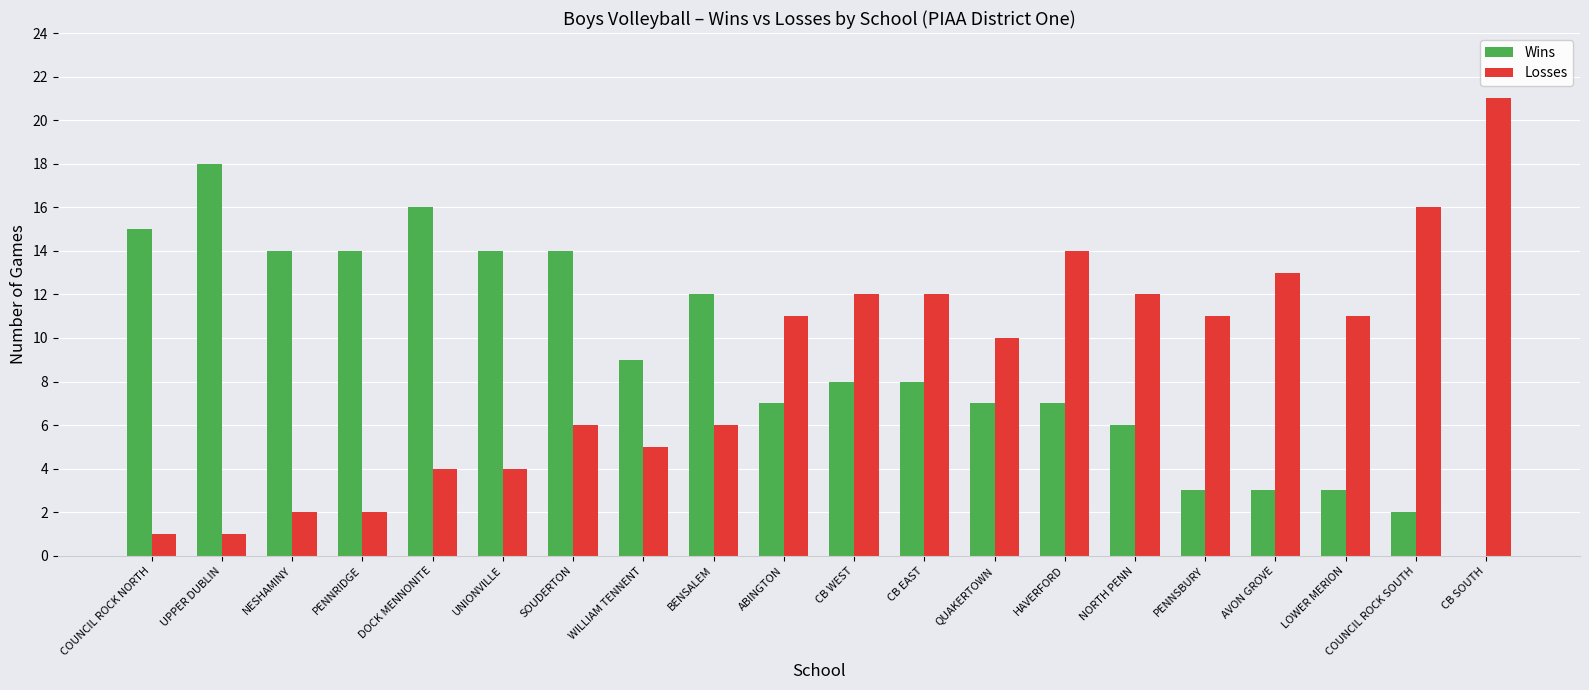

How many distinct data groups are displayed?

2